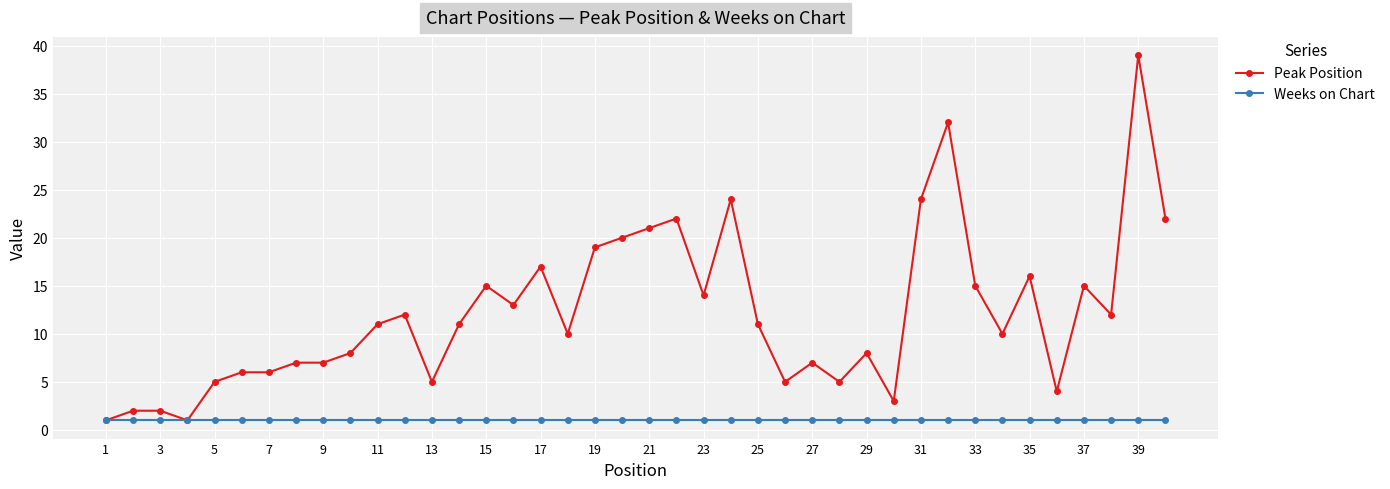

What are all the series names shown in the legend?

Peak Position, Weeks on Chart